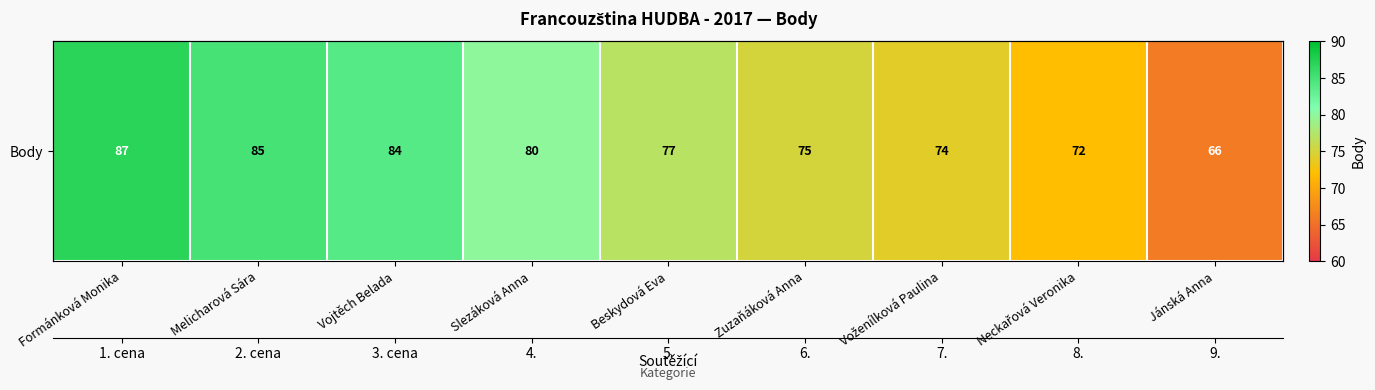

Which category has the highest value across all series?

Formánková Monika